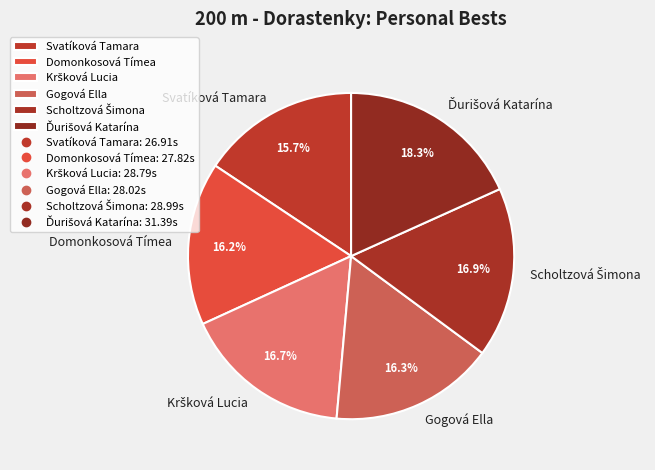

Combined, do Gogová Ella and Svatíková Tamara account for over 50%?

No